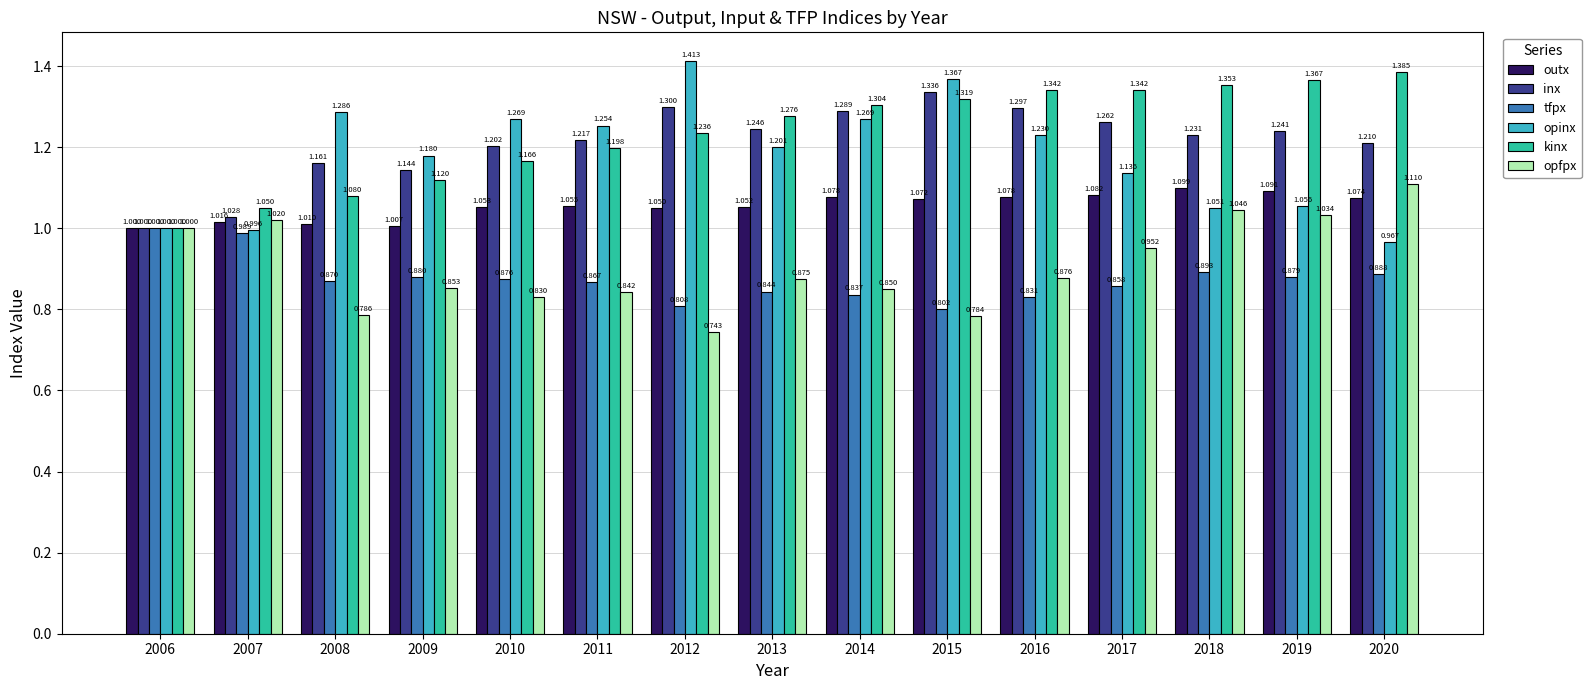

Where is outx nearest to the value 1?

2006